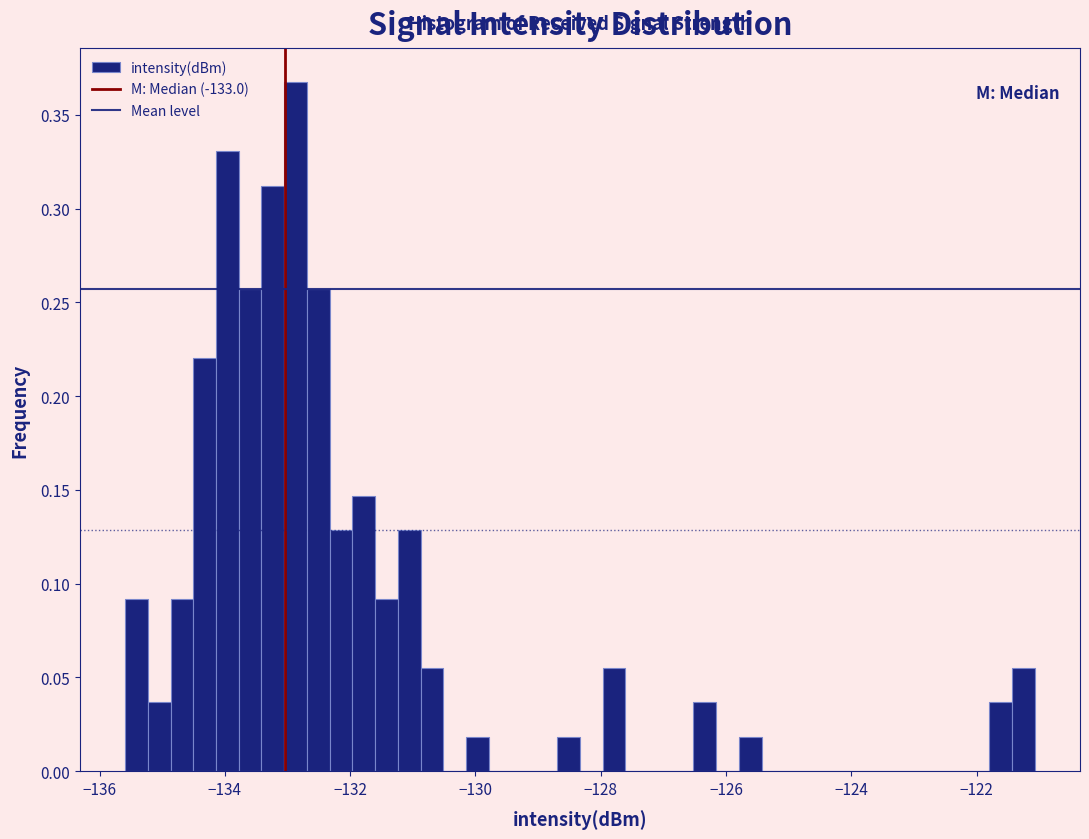

Read against the x-axis, roughly where is the centre of the tallest bar?

-132.8